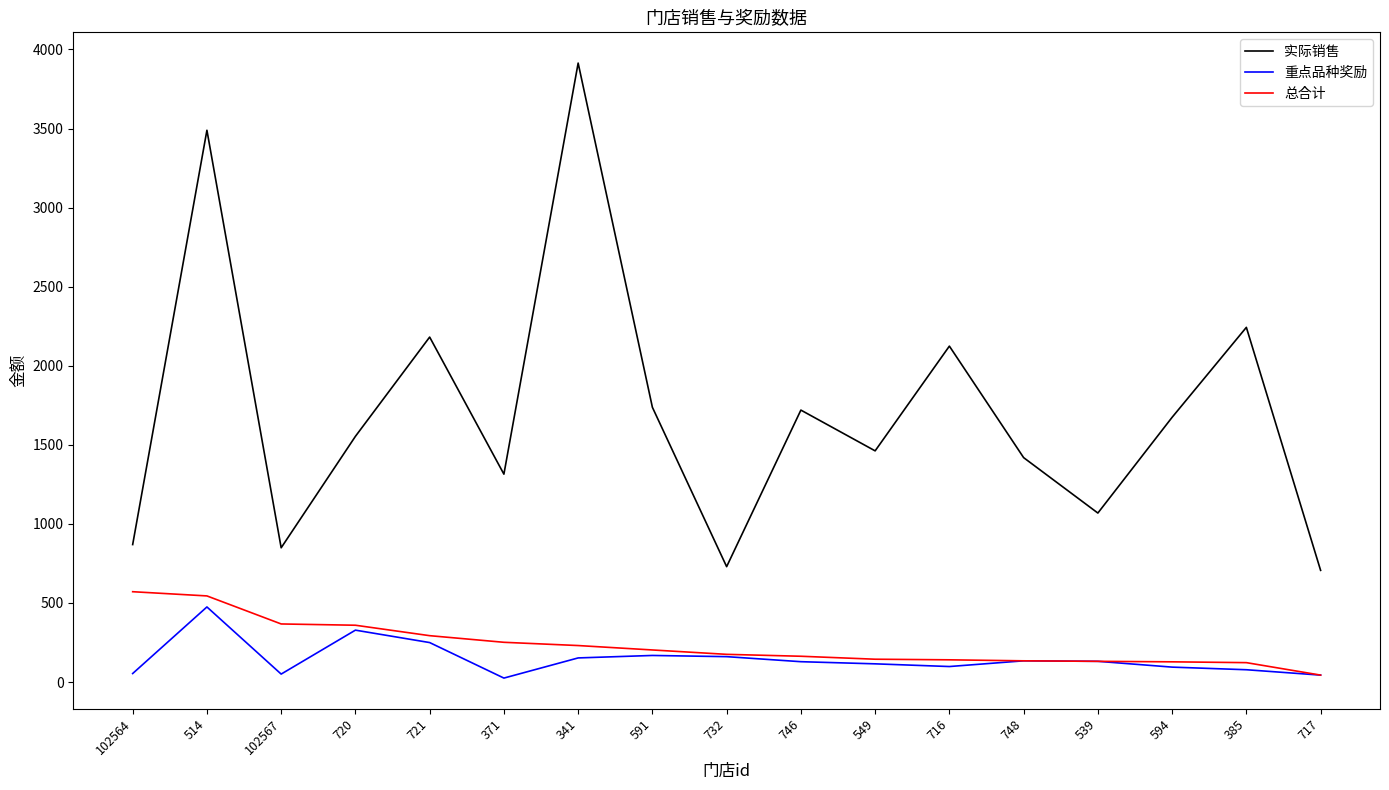

Where is 重点品种奖励 nearest to the value 249?

721